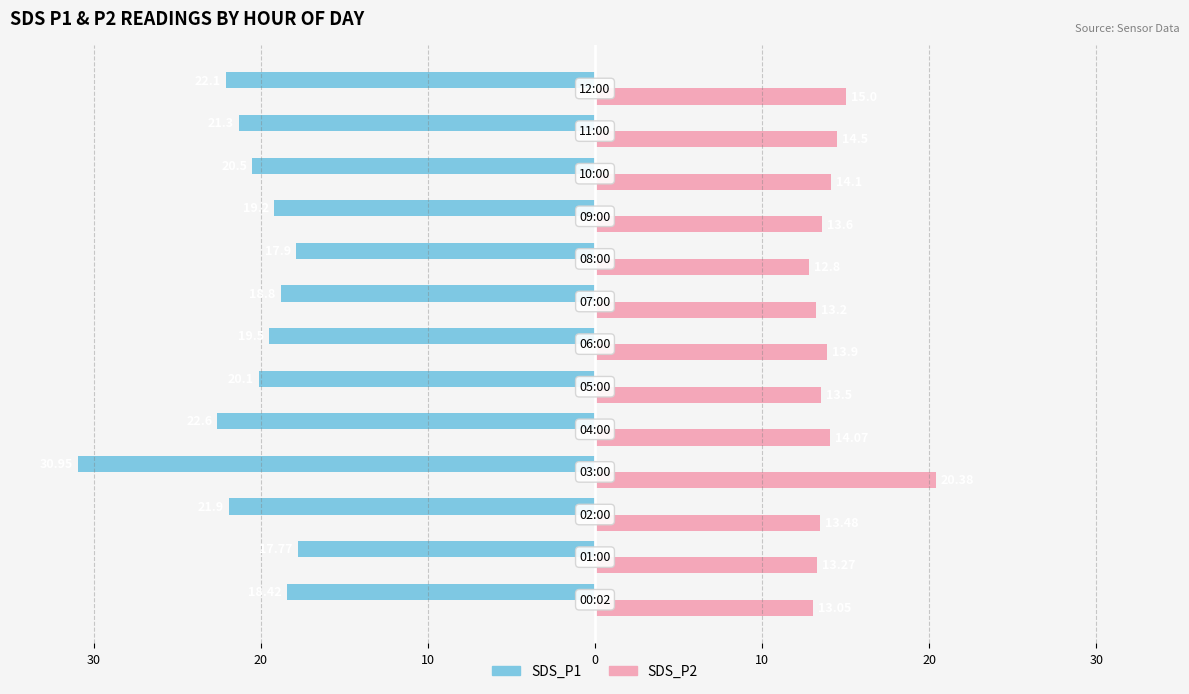

What is the highest value of the SDS_P2 series?

20.4